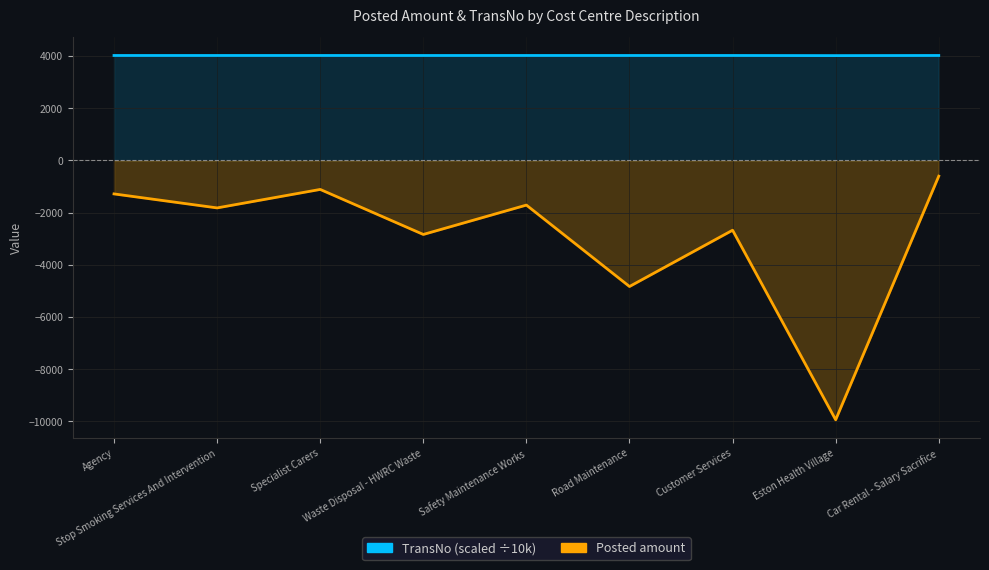

Rank the series by their maximum value, from highest to lowest.

TransNo, Posted amount